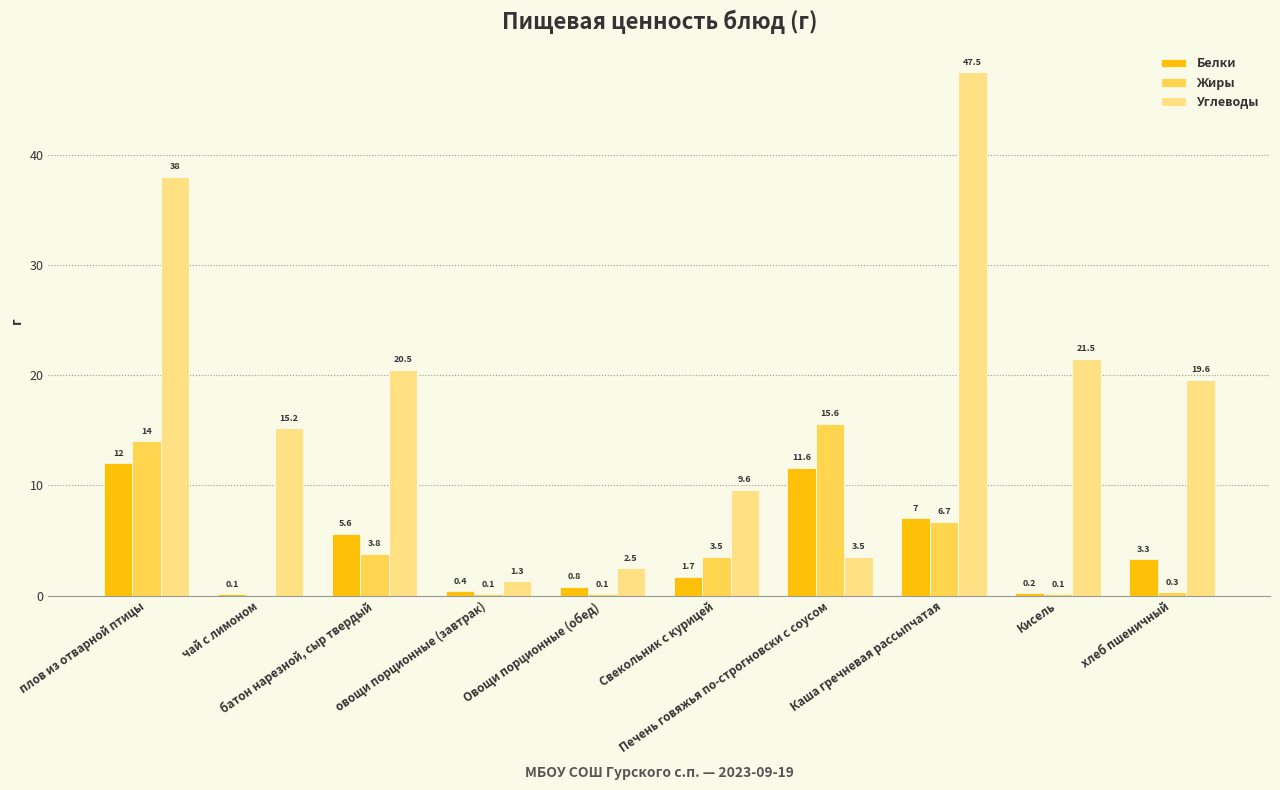

How many values in the Углеводы series exceed 19?

5